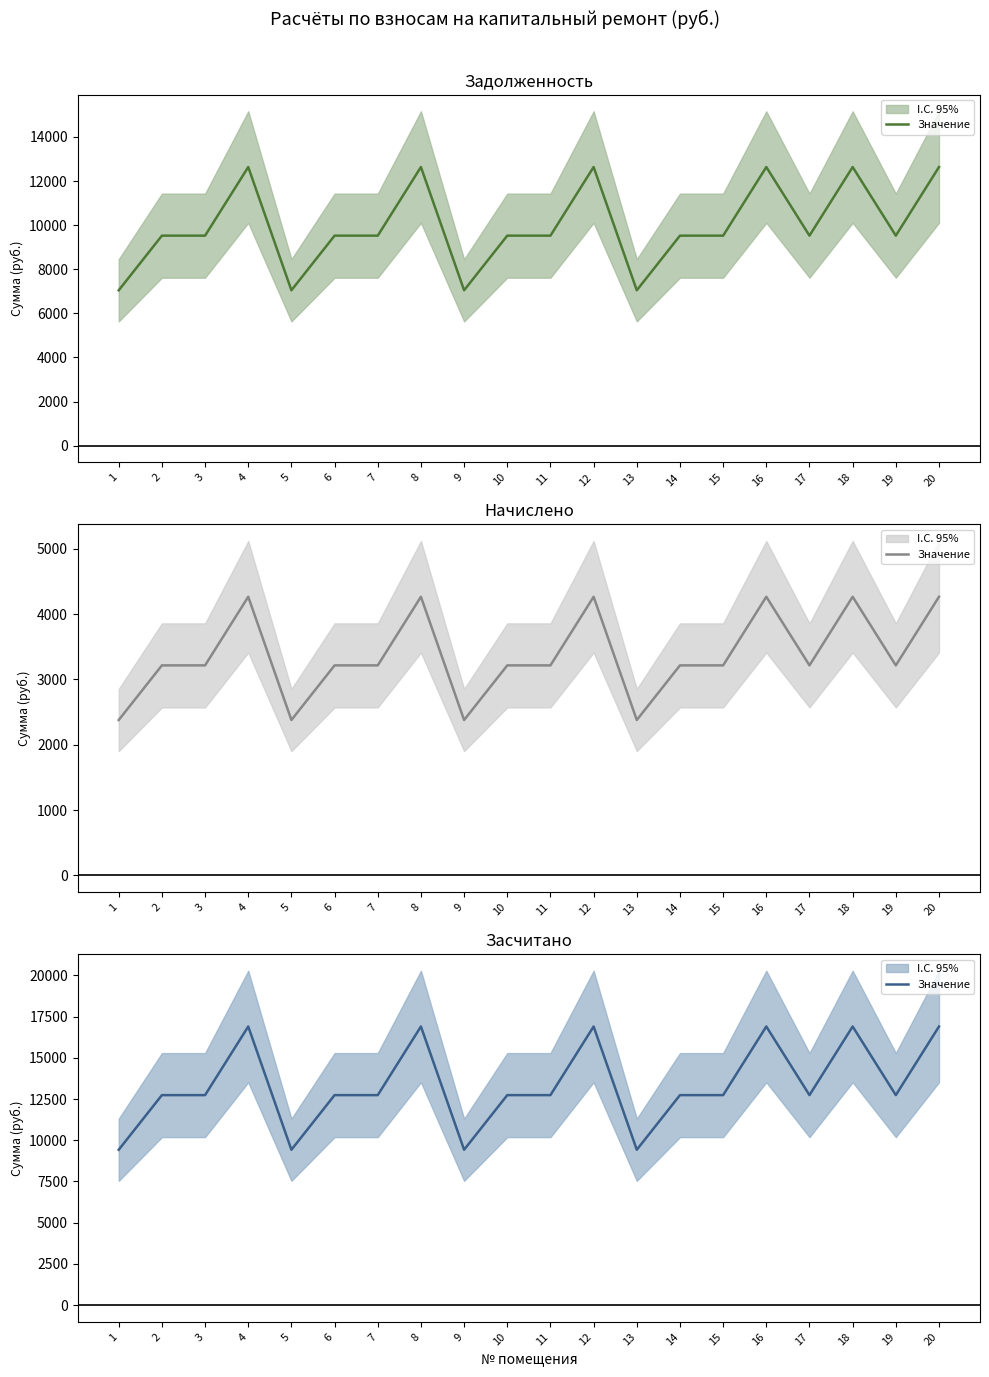

Where does the data first go above 12737?

2